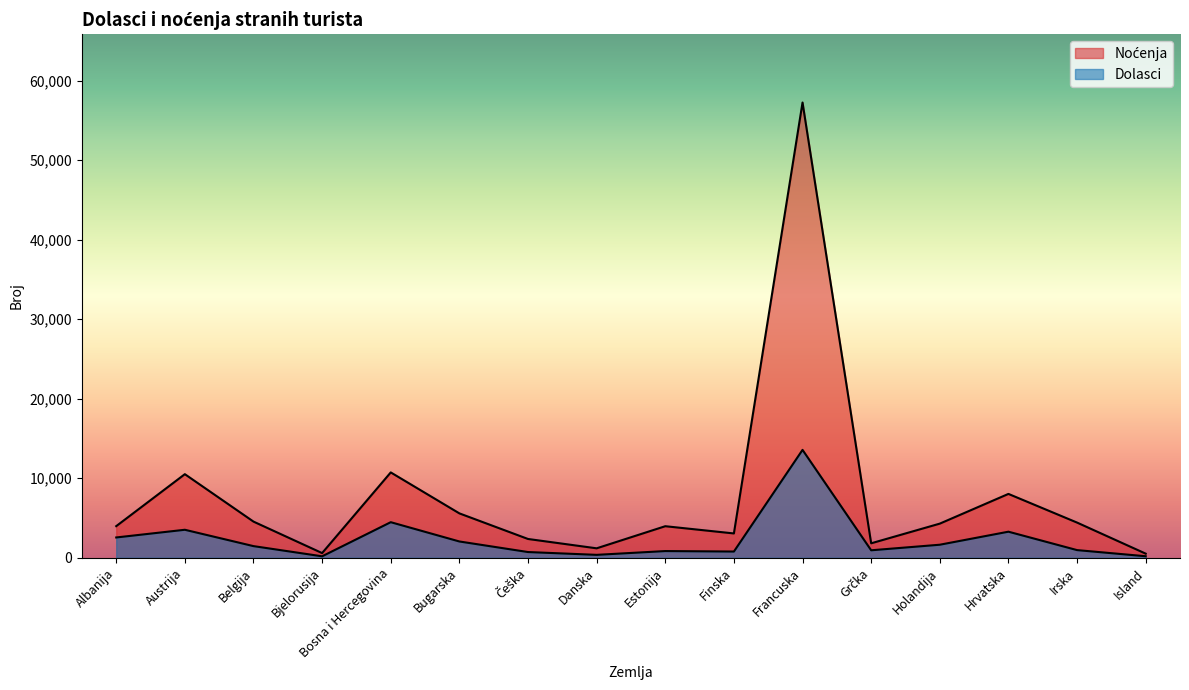

How many lines are shown in the chart?

2